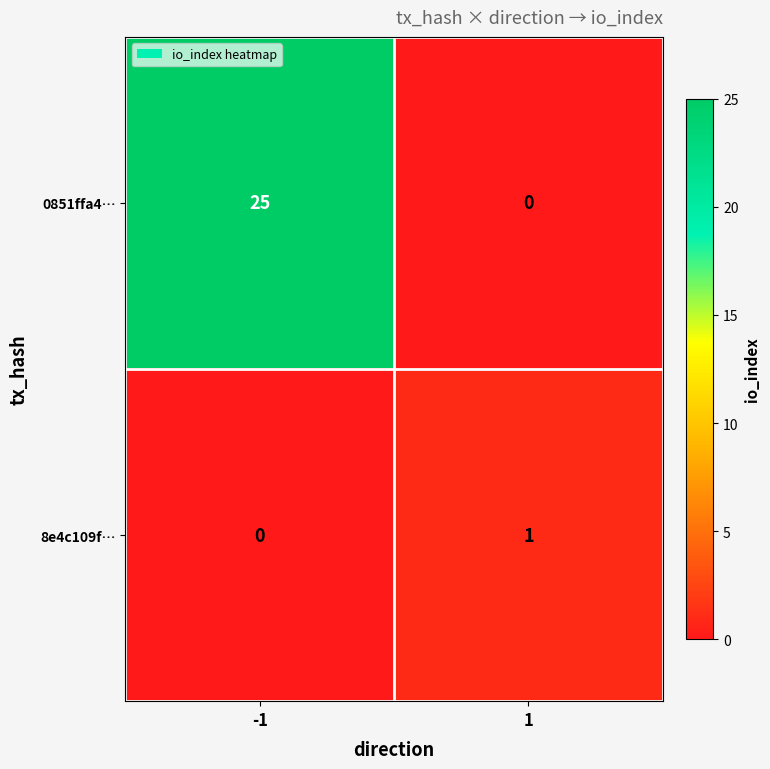

At 1, list the series in order from largest to smallest.

8e4c109f…, 0851ffa4…